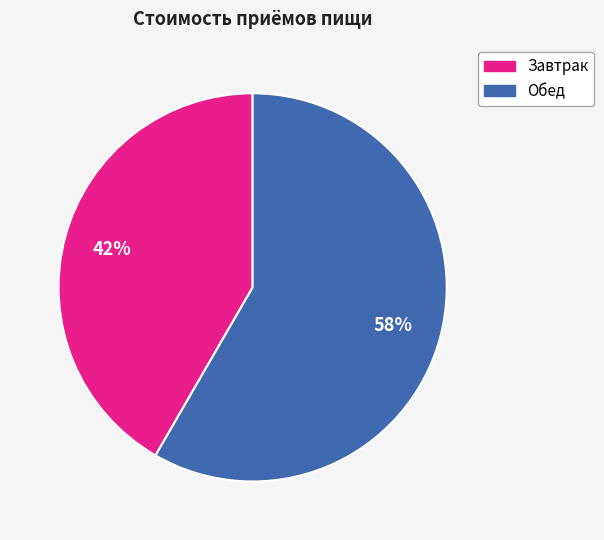

To the nearest percent, what is the combined percentage of Завтрак and Обед?

100%